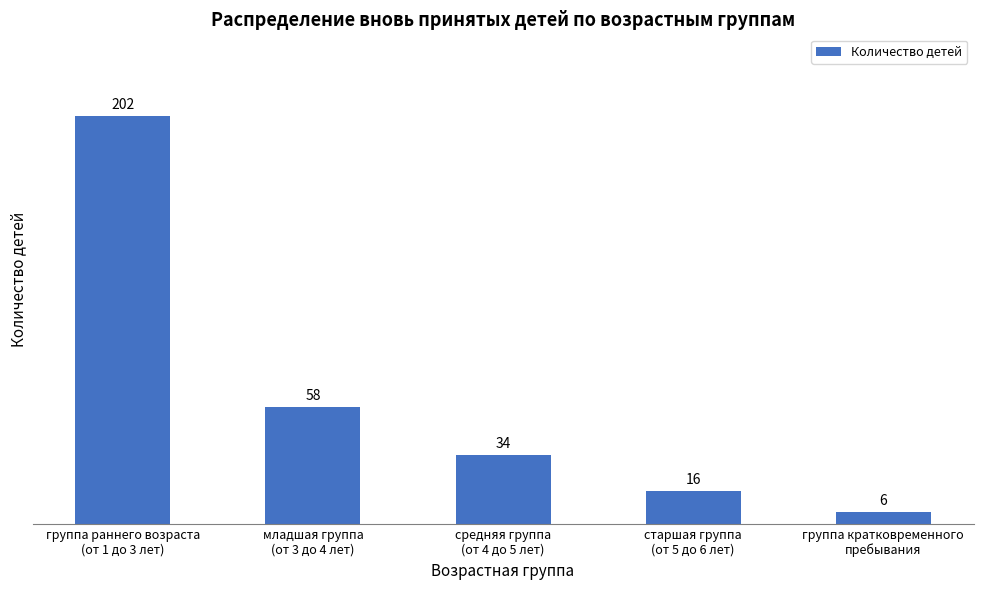

The value at средняя группа
(от 4 до 5 лет) is 51. True or false?

False